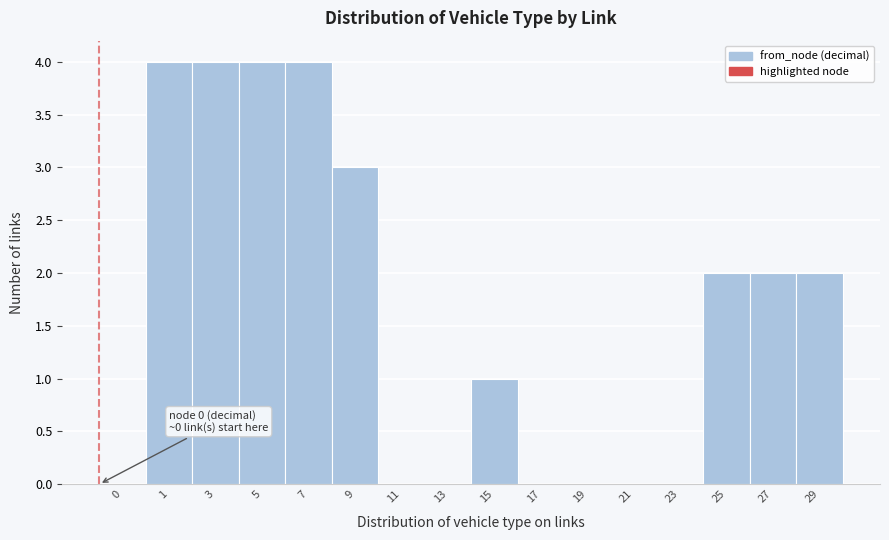

Reading left to right, what are all the values shown in this chart?

0=0	1=4	3=4	5=4	7=4	9=3	11=0	13=0	15=1	17=0	19=0	21=0	23=0	25=2	27=2	29=2